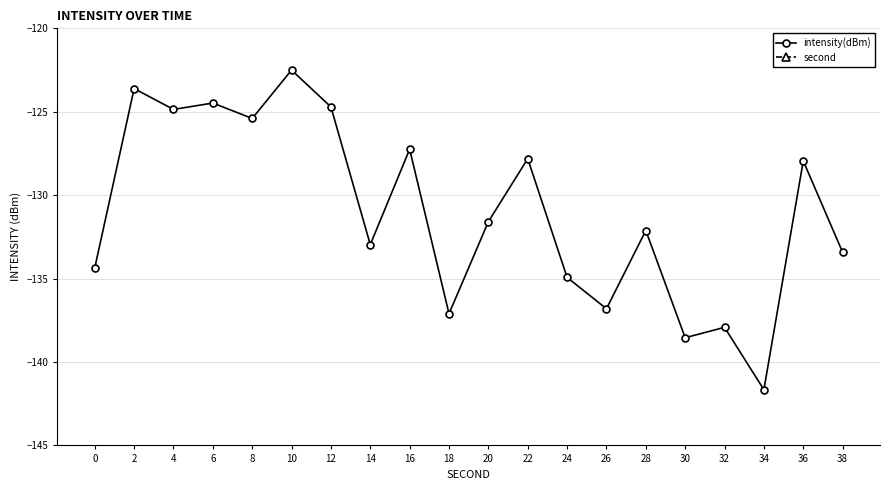

What is the difference between the maximum and minimum values in the intensity(dBm) series?

19.2